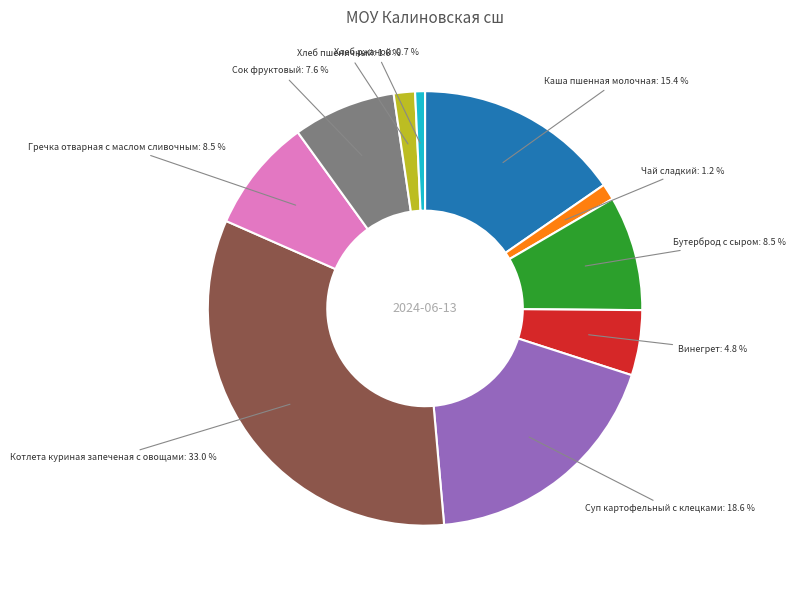

Is there any slice that represents more than half of the pie?

No